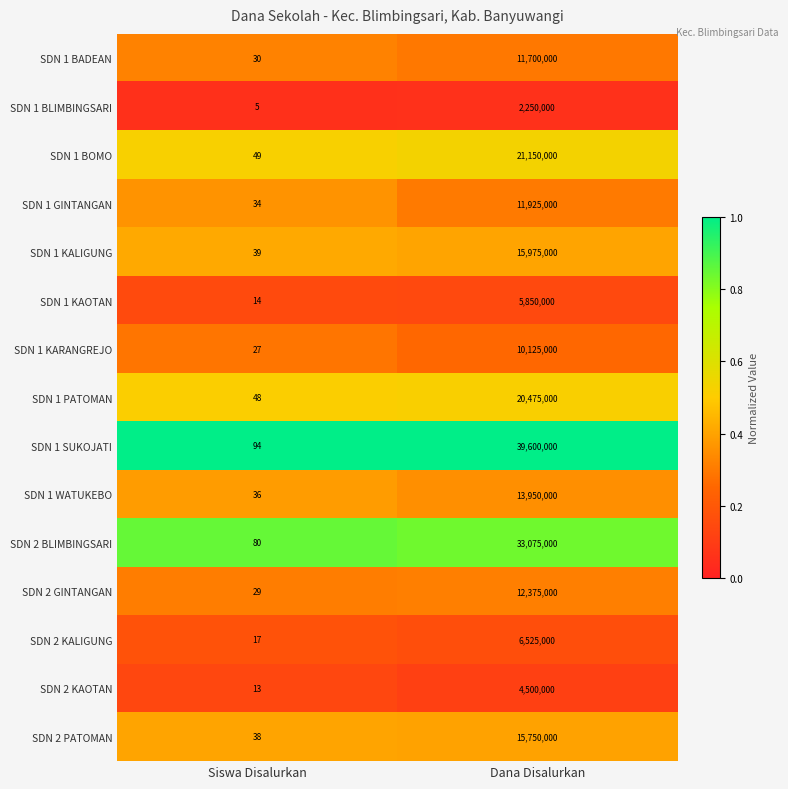

What is the total value across all series at Siswa Disalurkan?

553